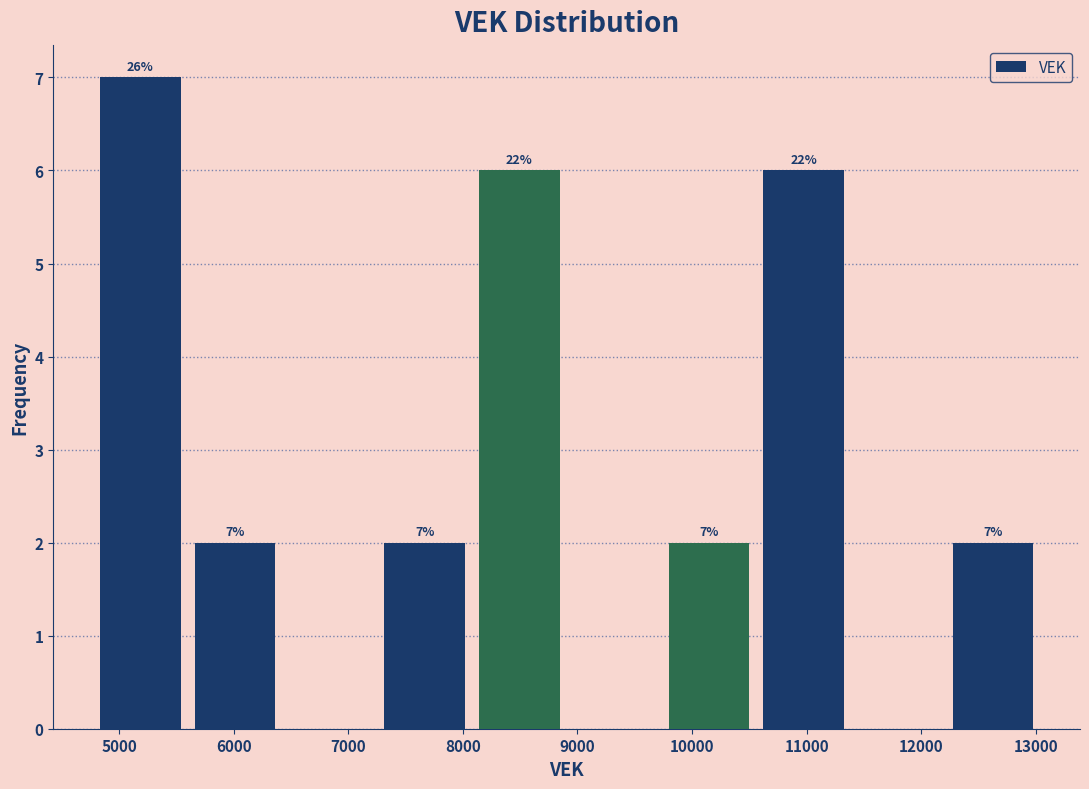

Which range on the x-axis has the tallest bar?

4800 to 5700